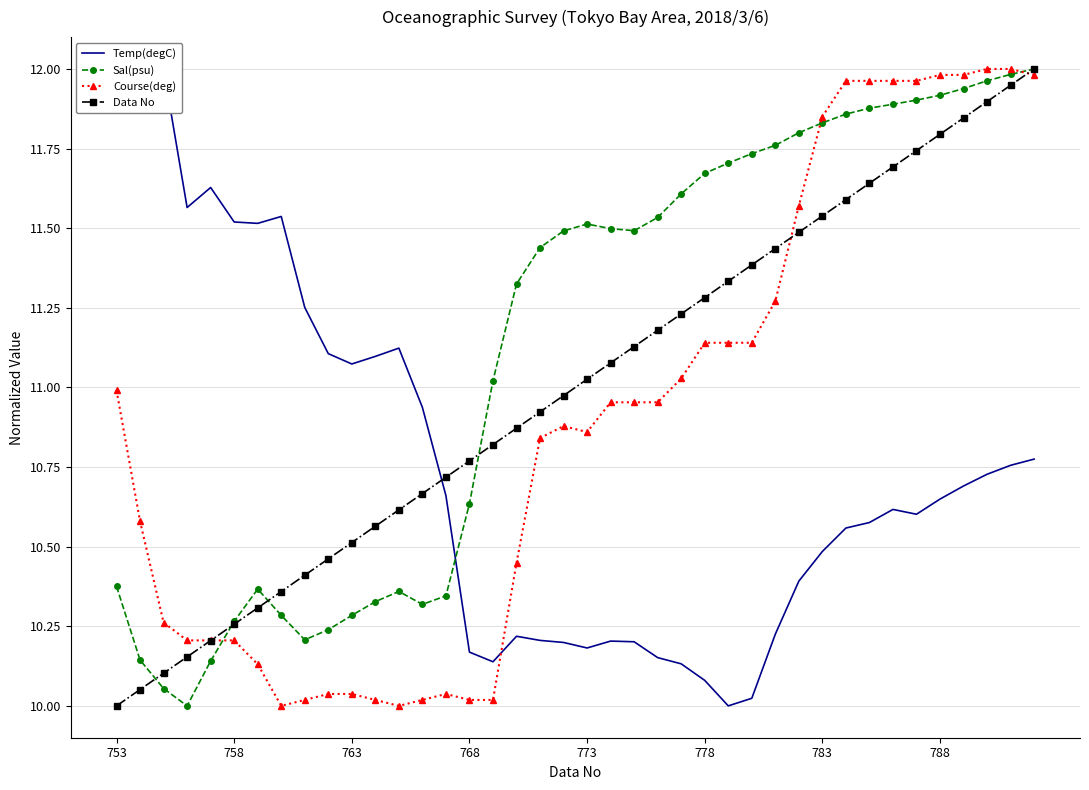

The value of Course(deg) at 753 is 11.0. True or false?

True